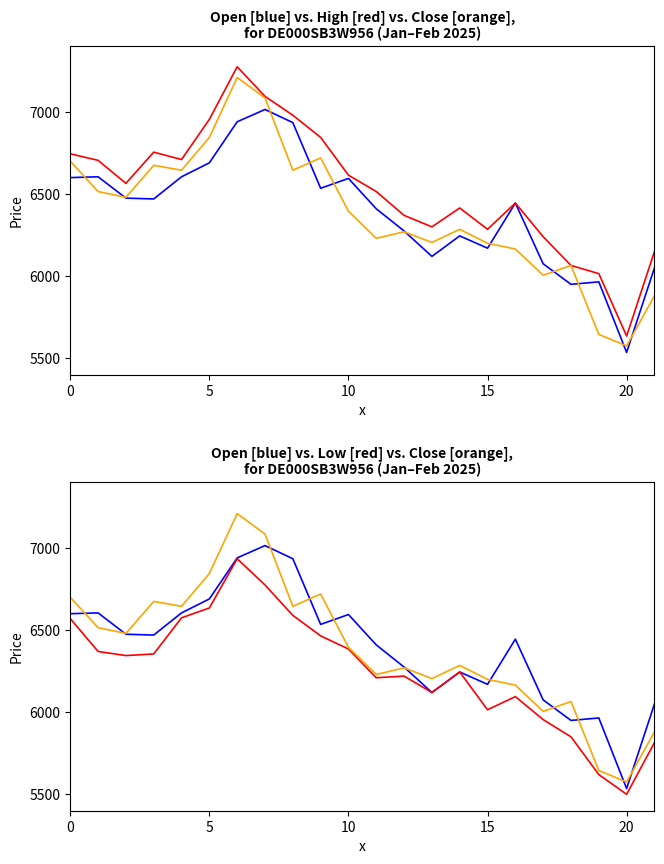

True or false: High and Open cross at least once.

False